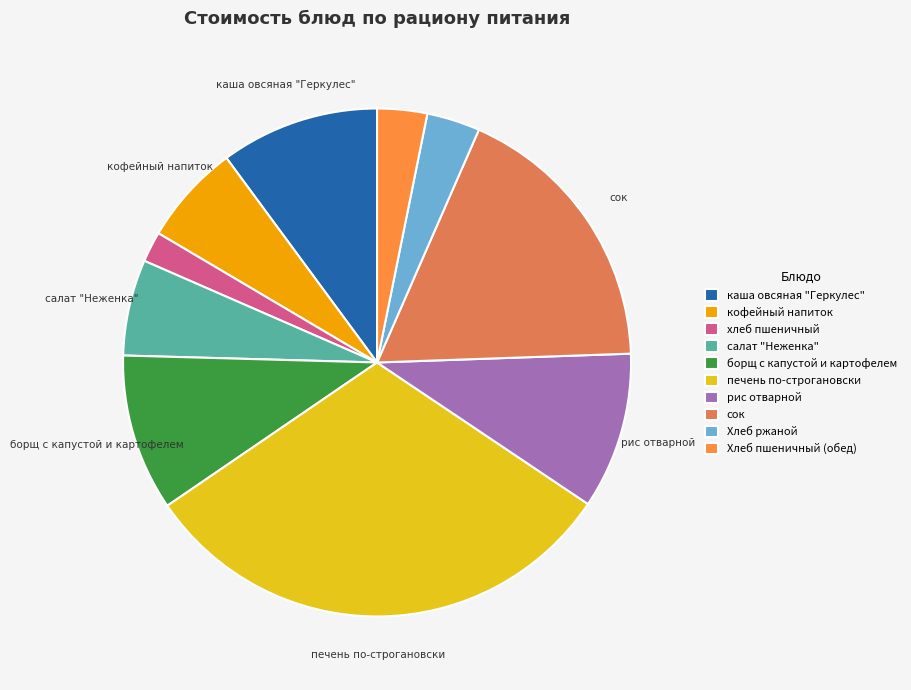

The каша овсяная "Геркулес" slice represents 10% of the pie. True or false?

True